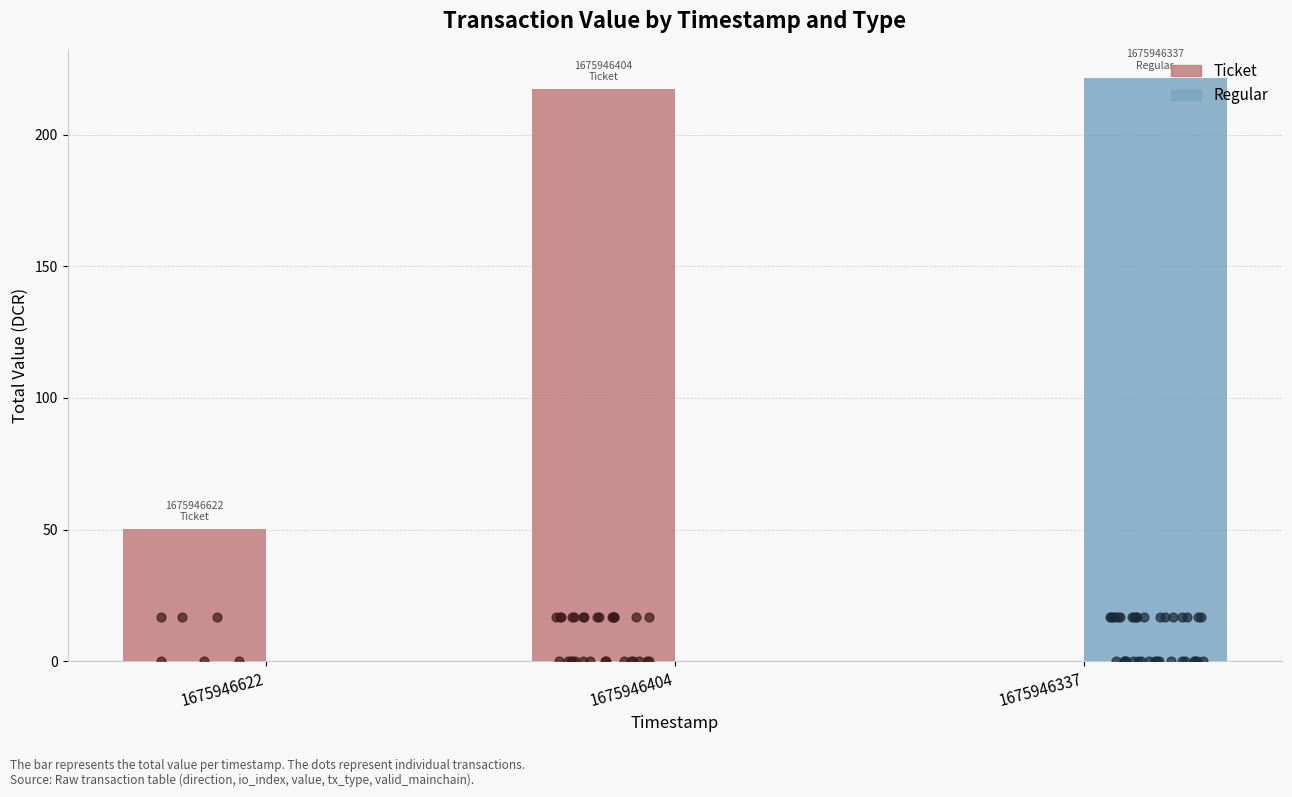

What is the total value across all series at 1675946404?

217.2